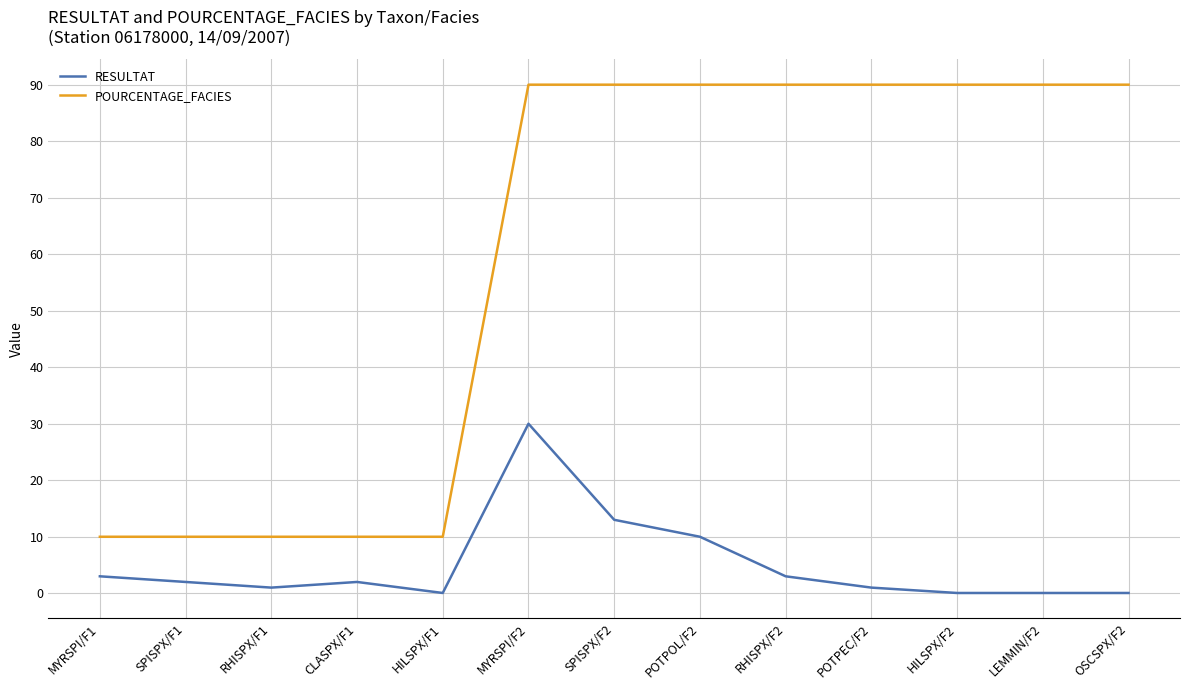

How many series are shown in this chart?

2